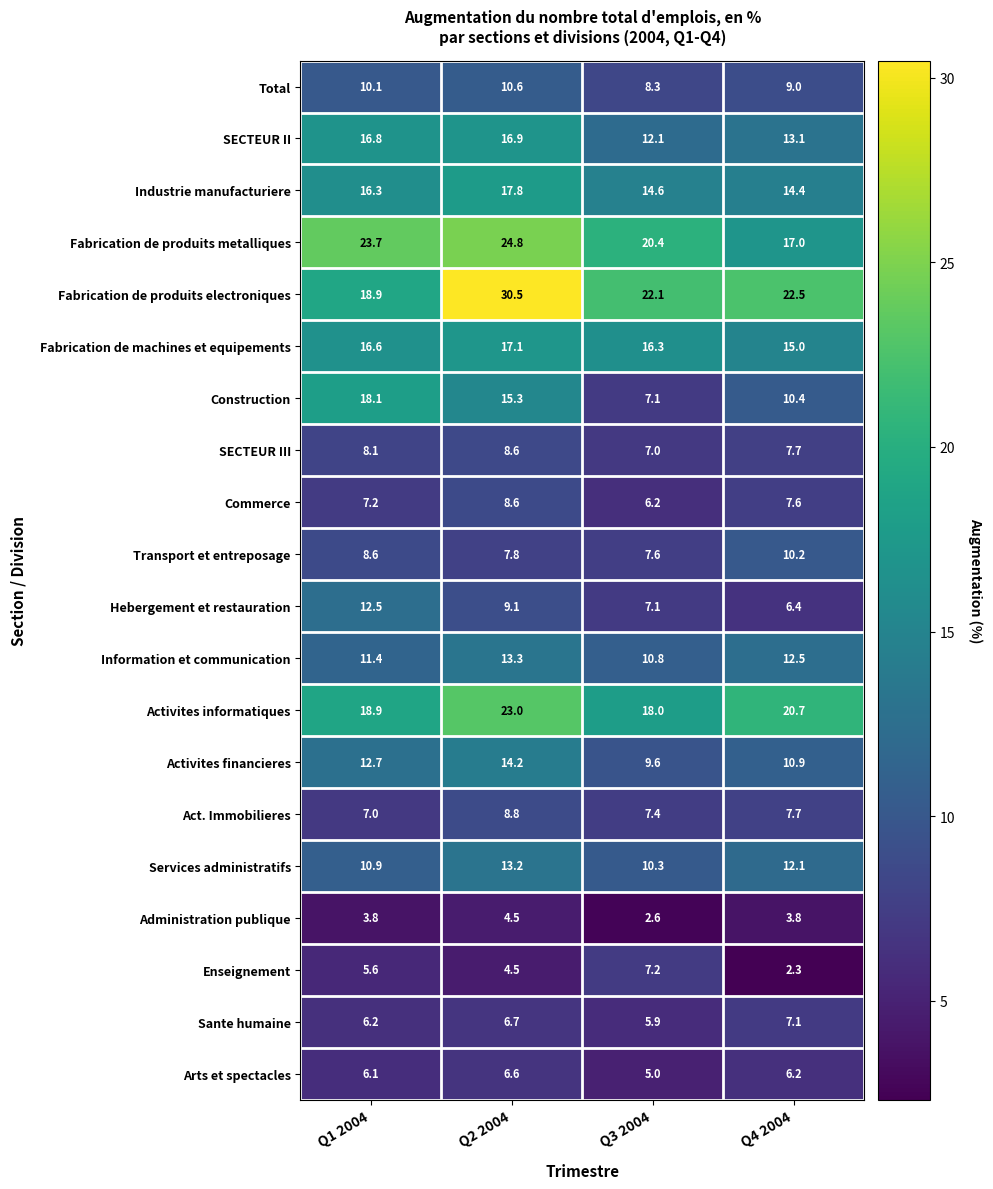

Where does the Total series first go above 10?

Q1 2004